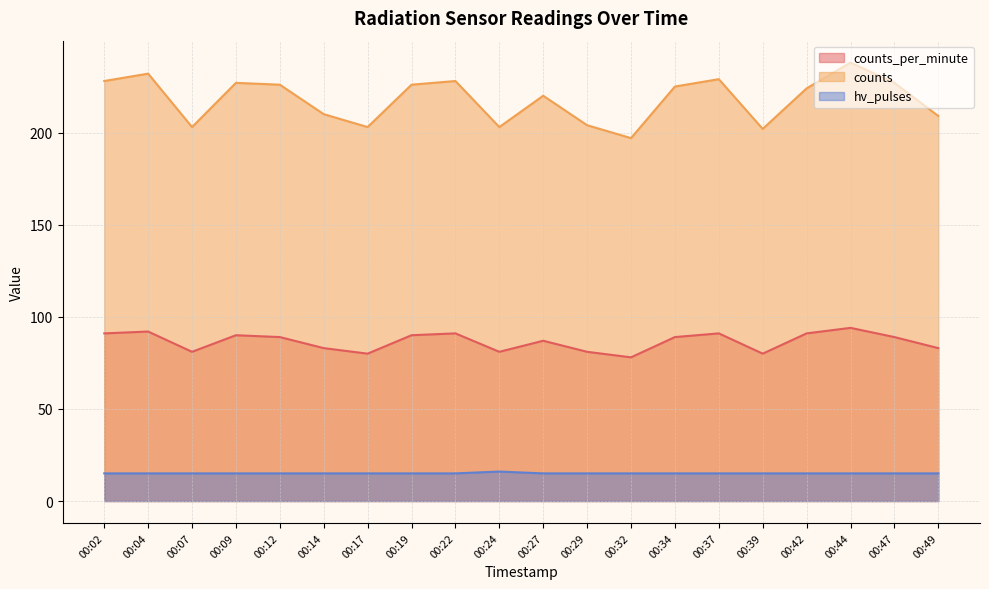

Is it true that counts equals 220 at 00:27?

True